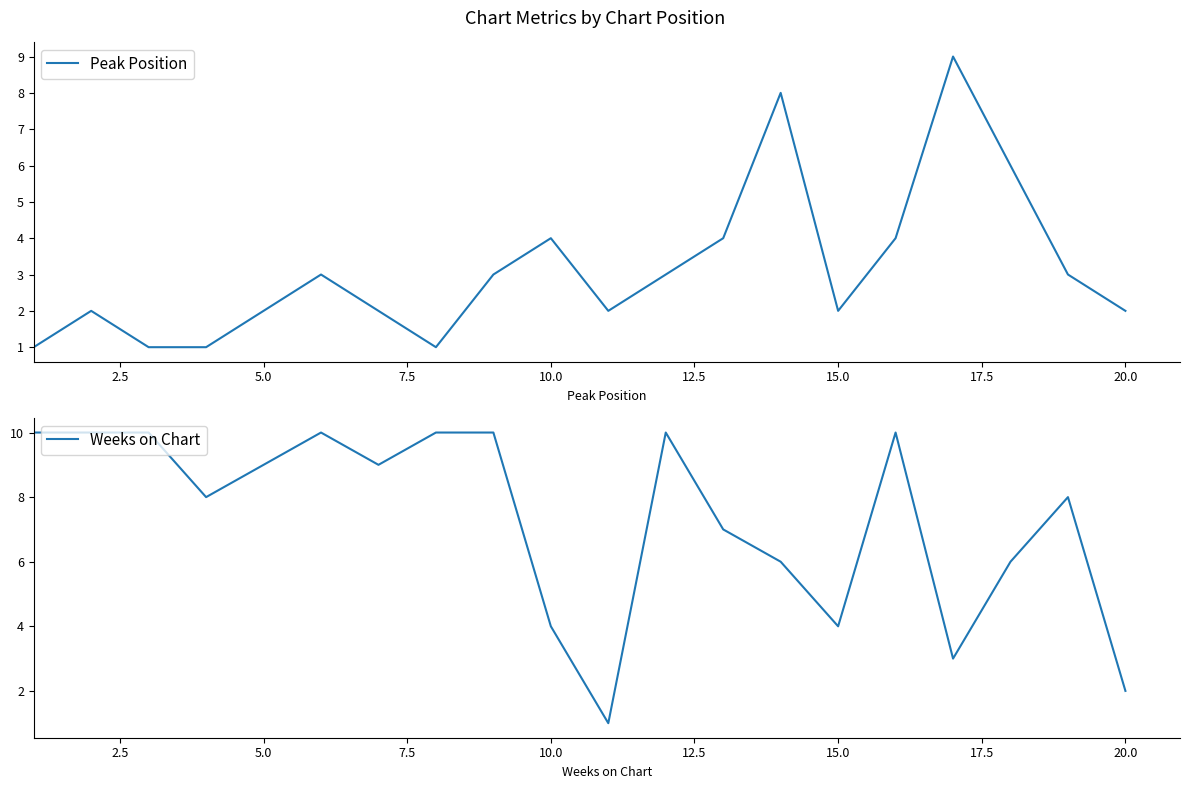

What is the highest value of the Peak Position series?

9